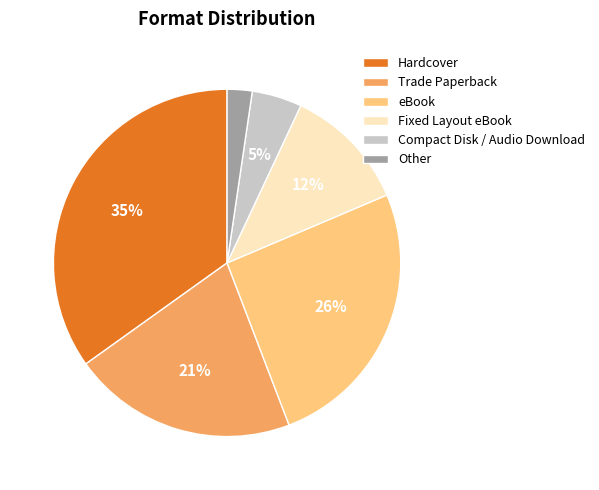

The eBook slice represents 39% of the pie. True or false?

False